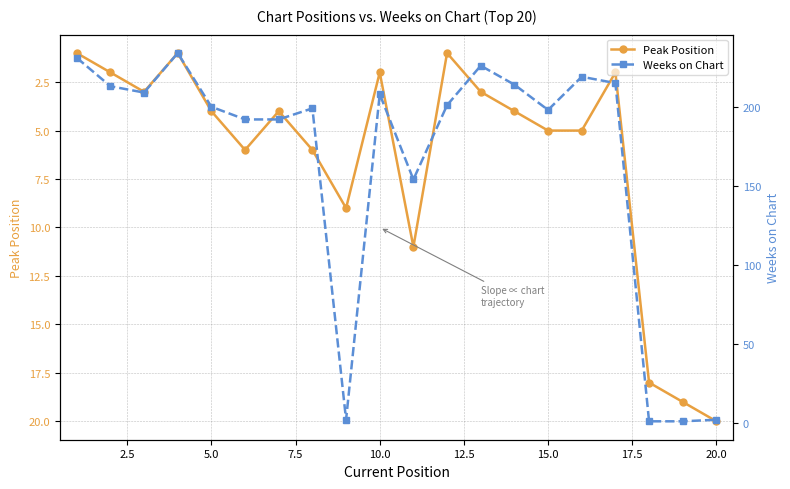

What is the value of the Weeks on Chart point at the 1st from the left?

231